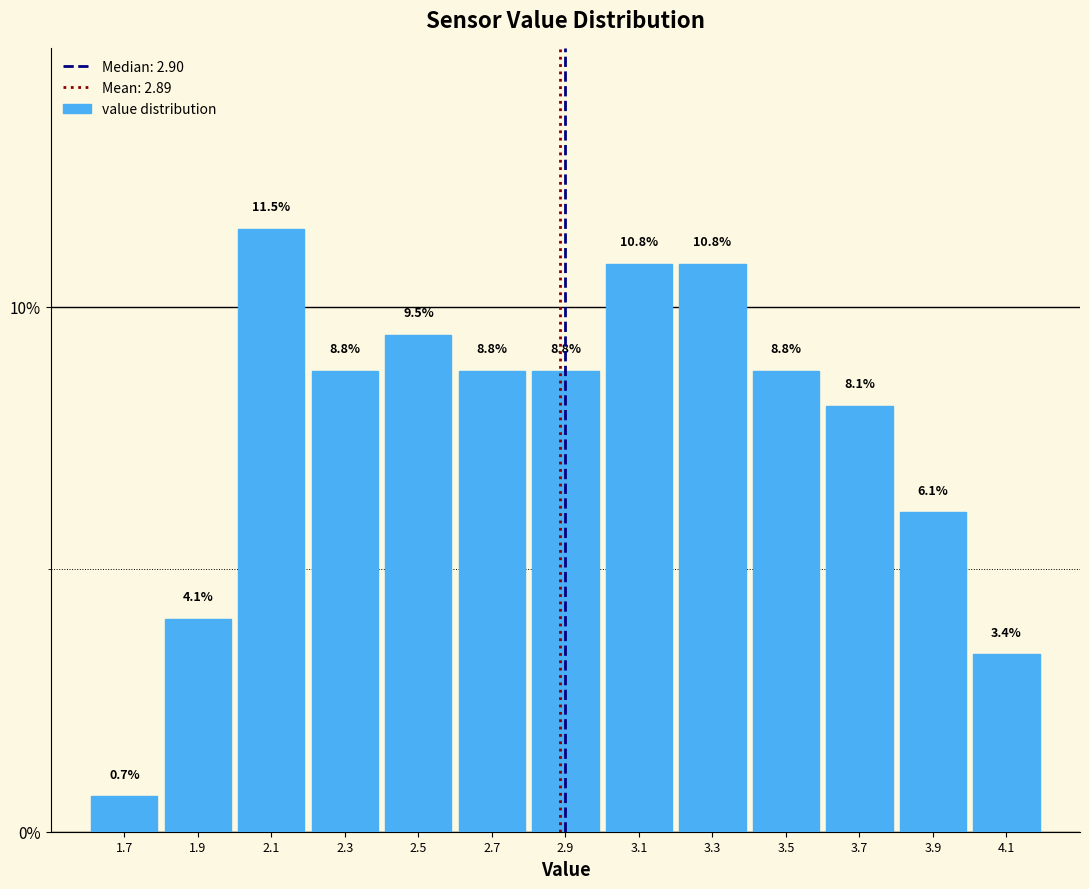

Over which range of the x-axis is the bar tallest?

2.0 to 2.2